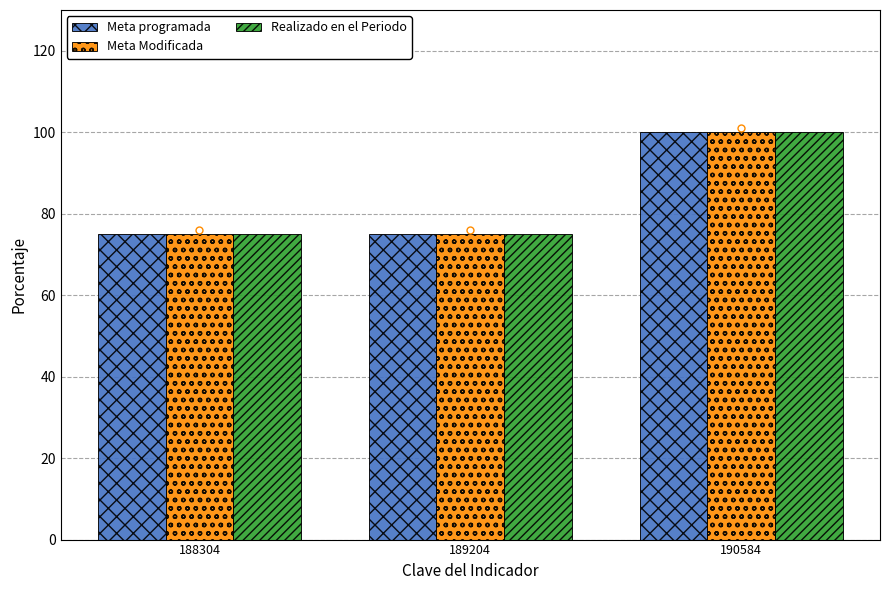

What is the minimum value shown in the chart?

75